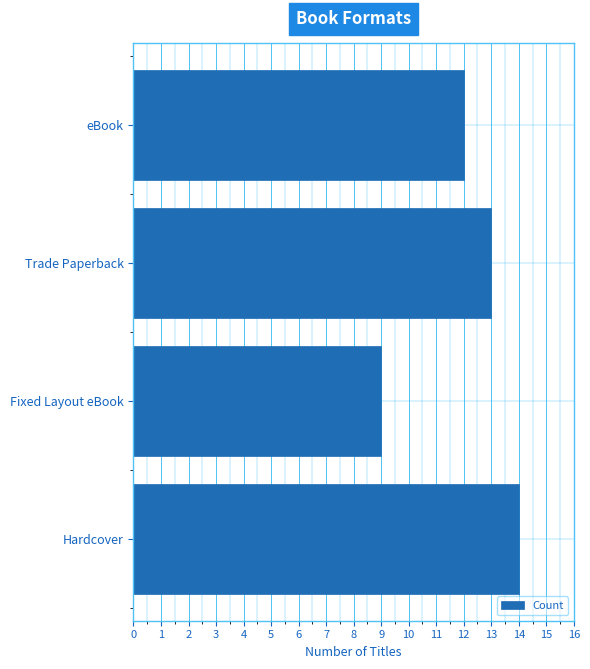

What is the average value?

12